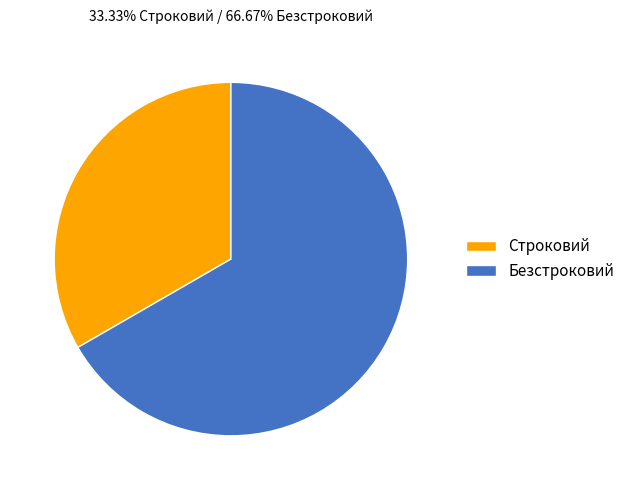

Approximately how many times larger is the value at Безстроковий compared to Строковий?

2.0